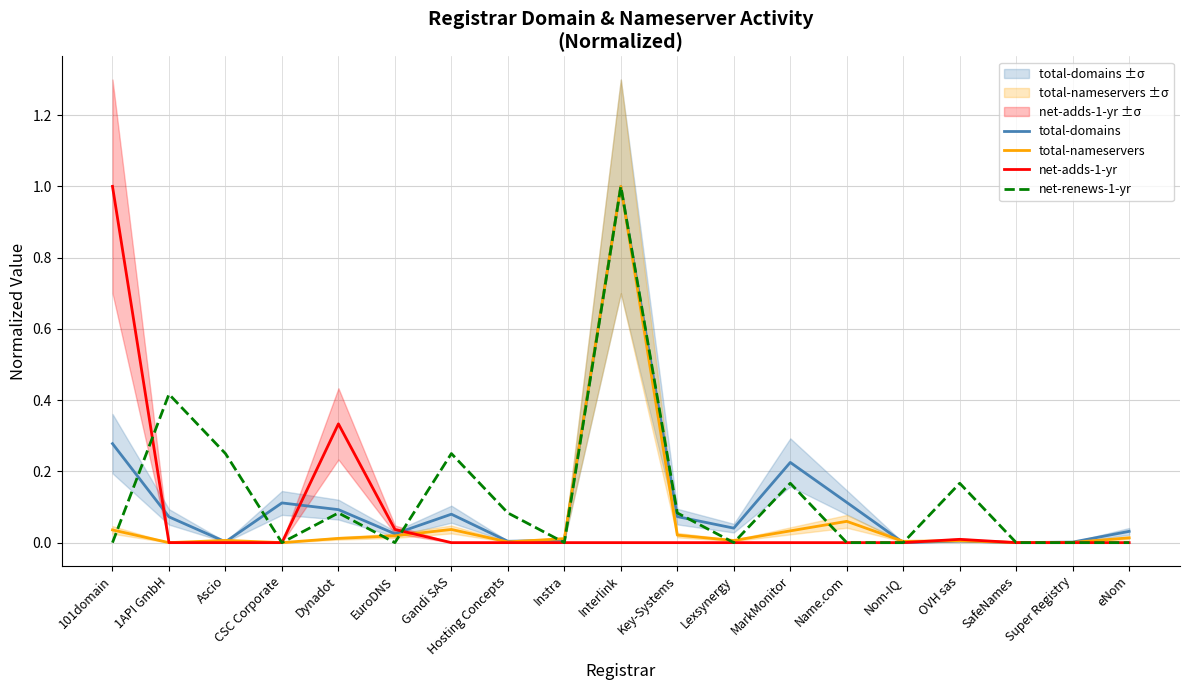

Which category has the highest value across all series?

Interlink